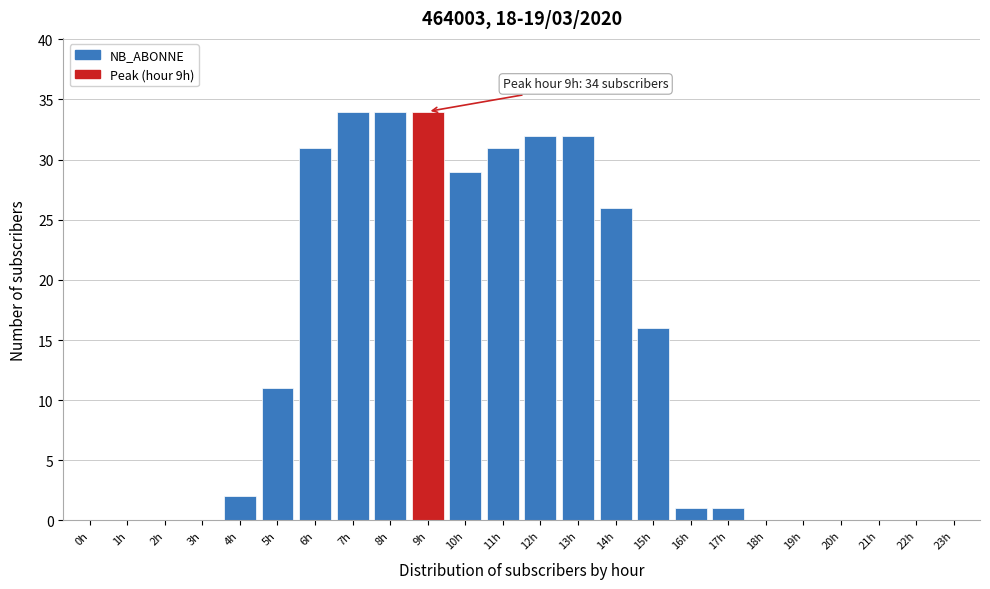

Reading left to right, what are all the values shown in this chart?

0h=0	1h=0	2h=0	3h=0	4h=2	5h=11	6h=31	7h=34	8h=34	9h=34	10h=29	11h=31	12h=32	13h=32	14h=26	15h=16	16h=1	17h=1	18h=0	19h=0	20h=0	21h=0	22h=0	23h=0